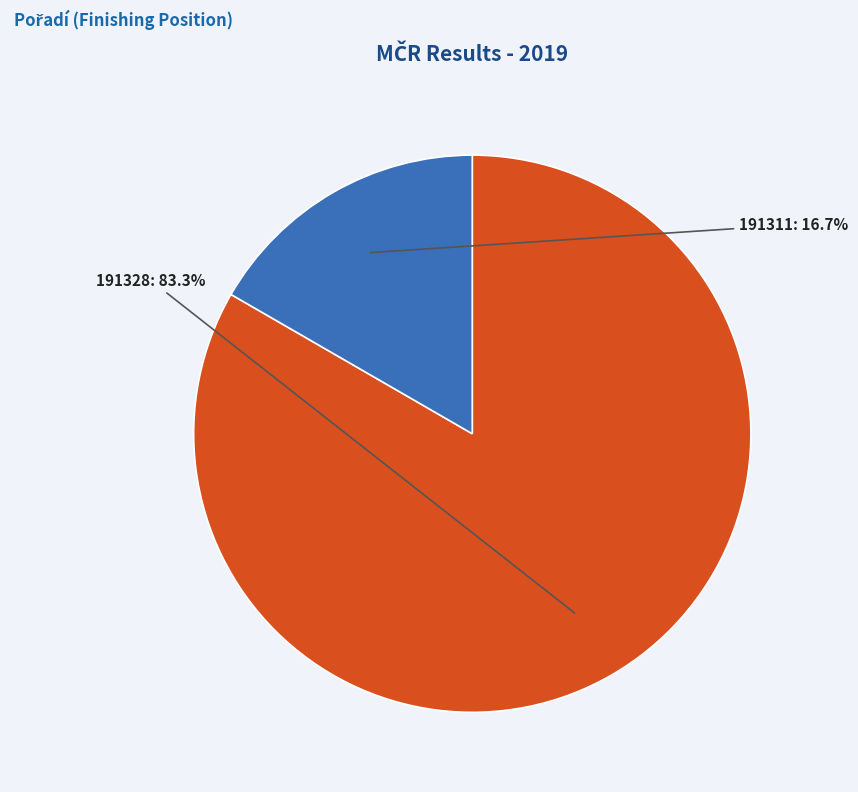

Does 191328 represent more than half of the total?

Yes